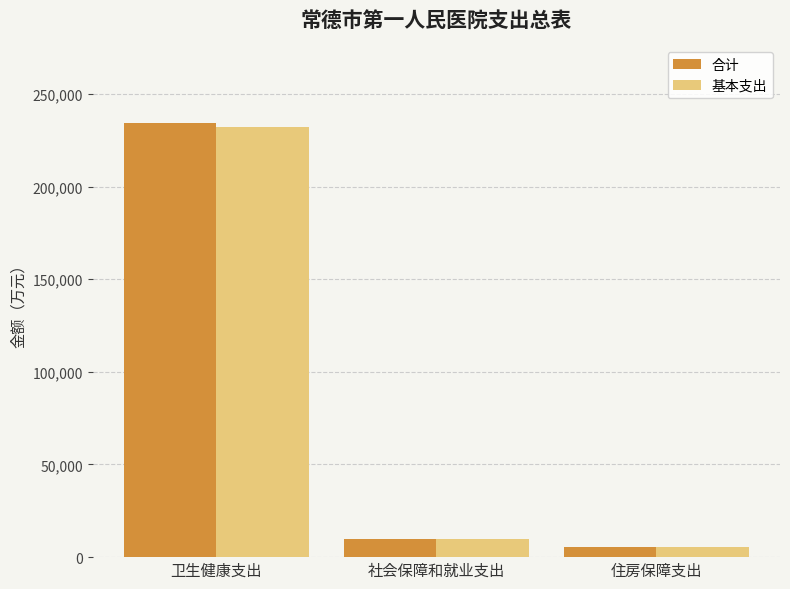

Reading right to left, list all the values displayed in this chart.

合计: 5578.0	10031.7	233999.6
基本支出: 5578.0	10031.7	232044.6